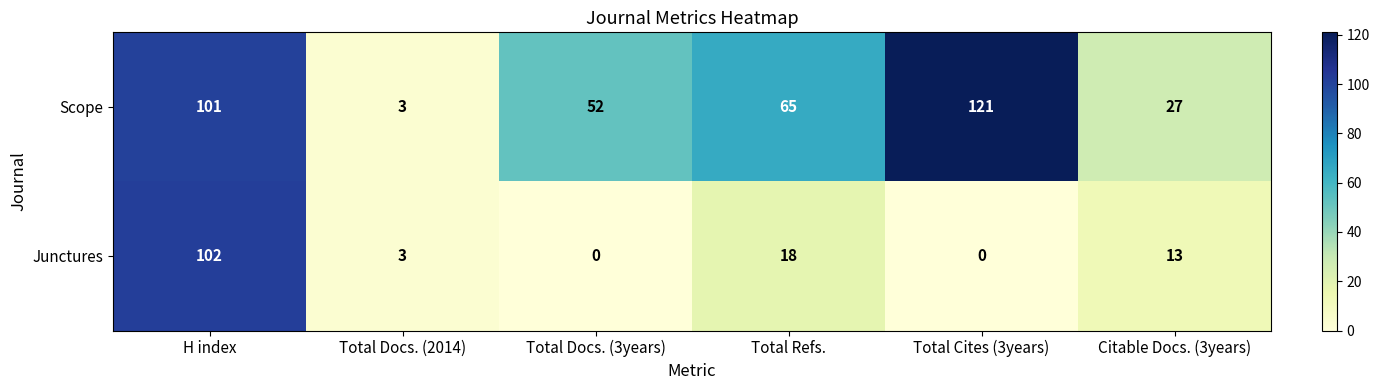

The value of Scope at H index is 101. True or false?

True